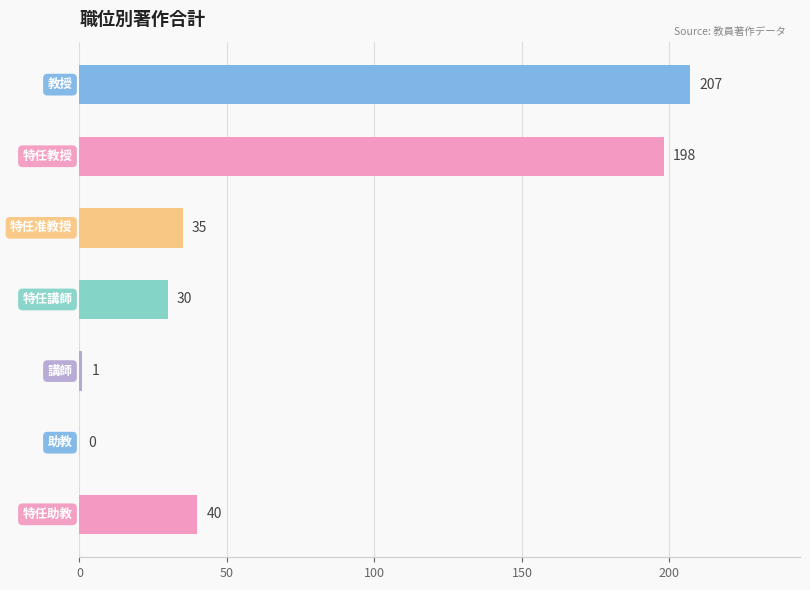

How many data points does each series have?

7